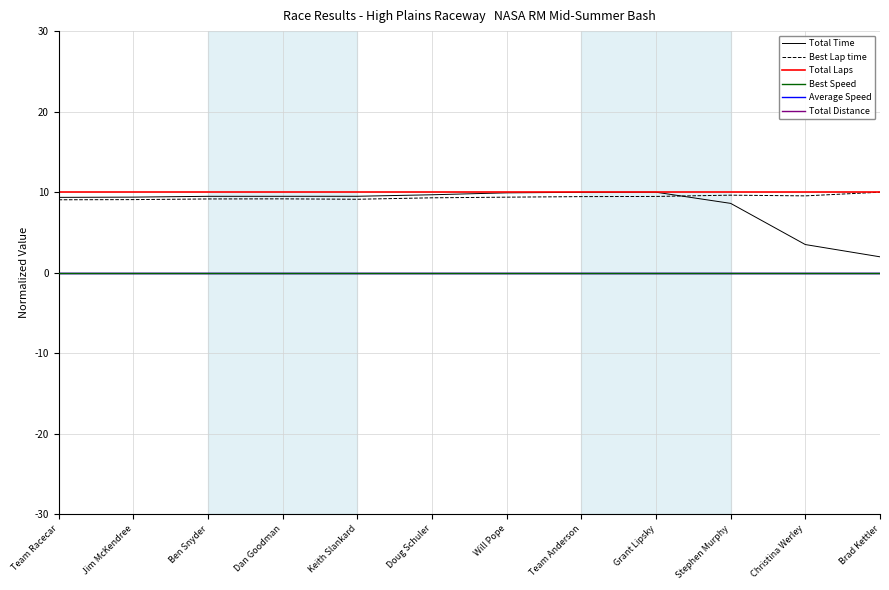

Does the chart display data point markers on the line(s)?

No